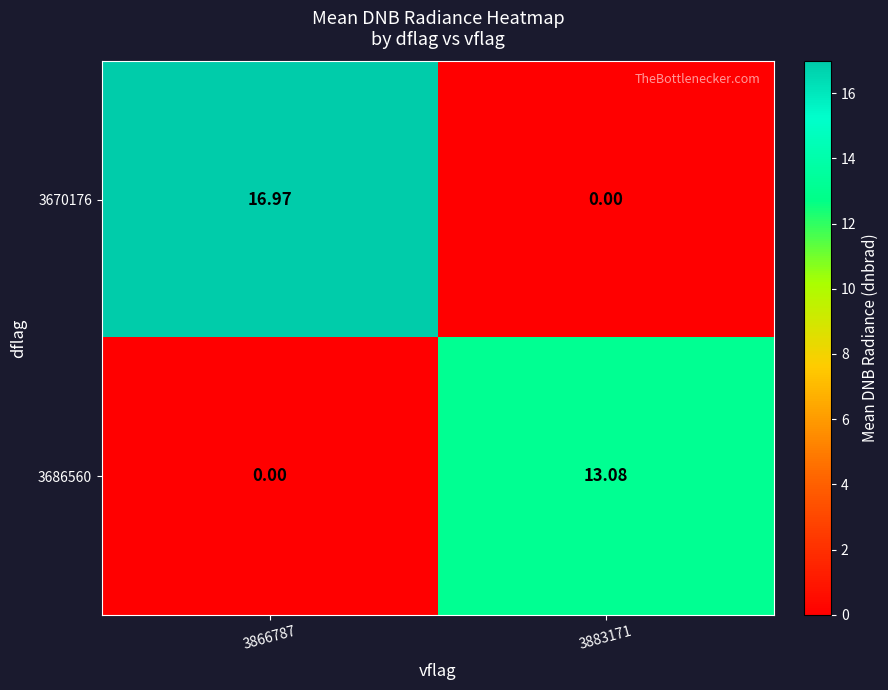

Is the value of 3686560 at 3883171 greater than the value of 3670176 at 3883171?

Yes